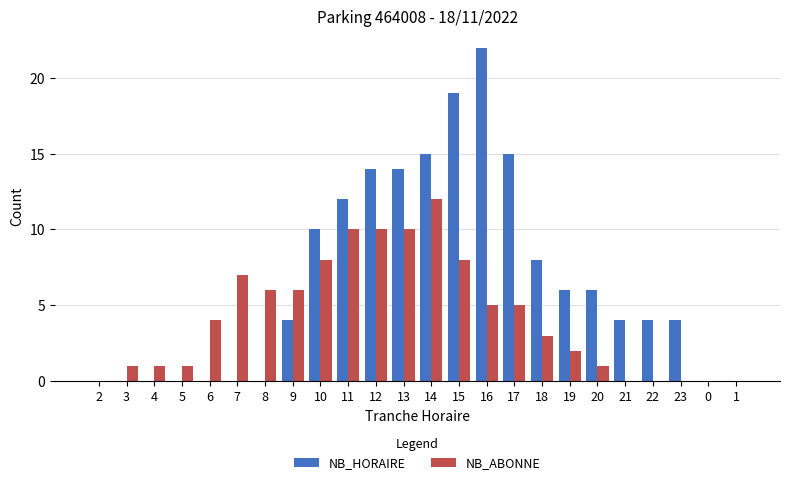

How many series are shown in this chart?

2